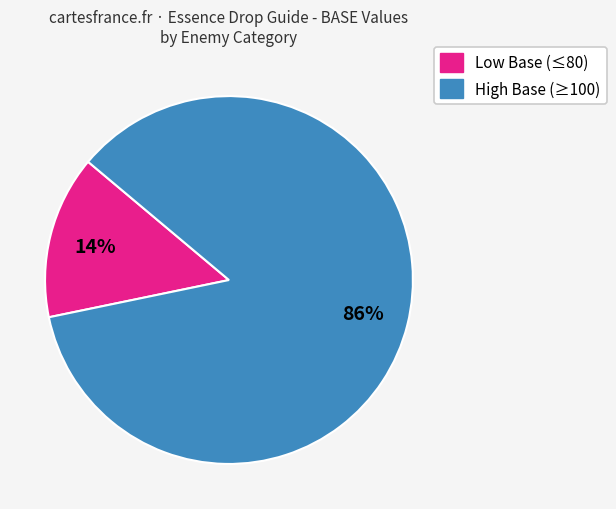

Is there any slice that represents more than half of the pie?

Yes